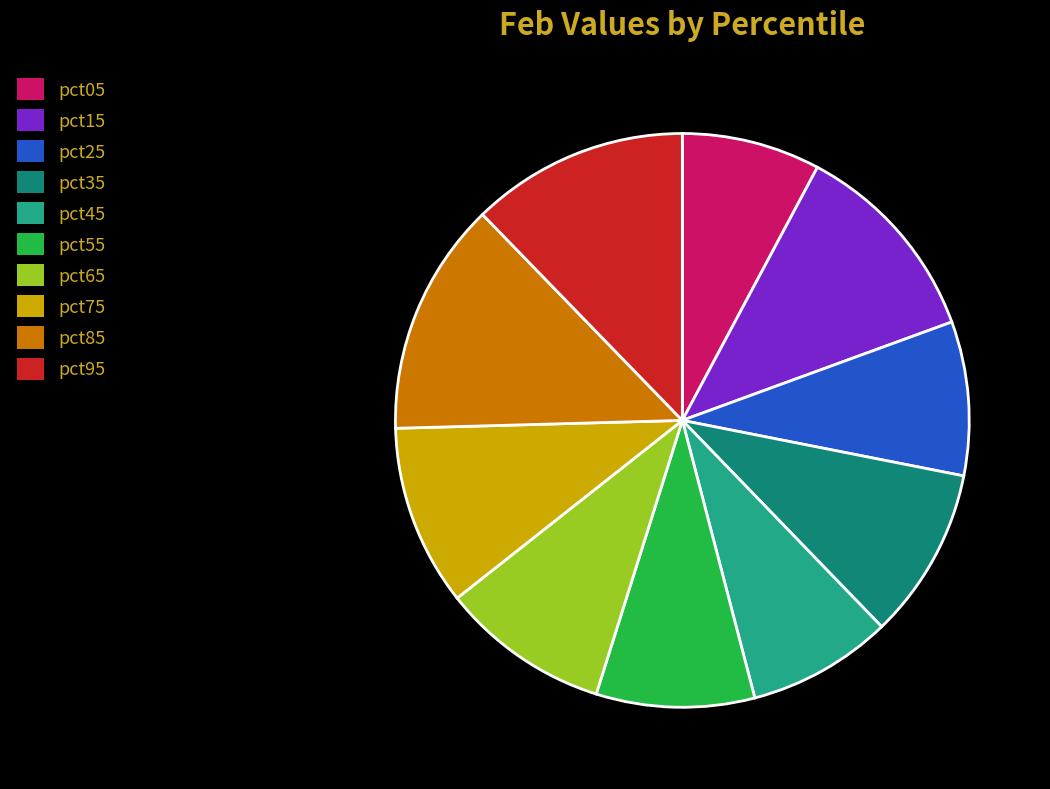

What is the largest slice in the pie chart?

pct85